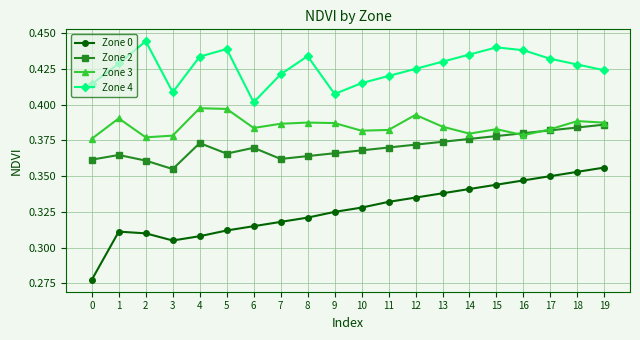

At which label does Zone 4 reach its minimum?

6